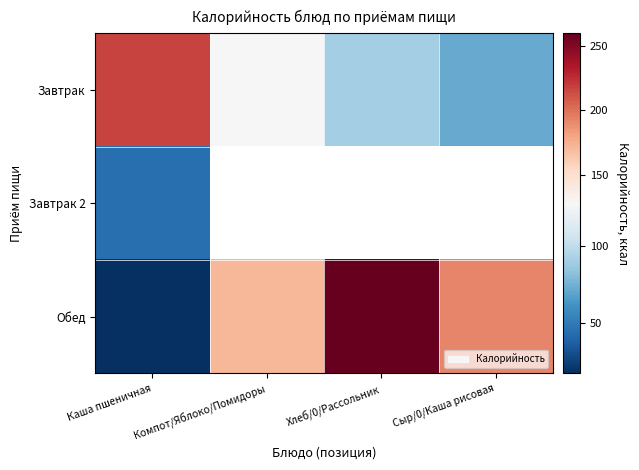

What is the lowest value of the Завтрак series?

72.0